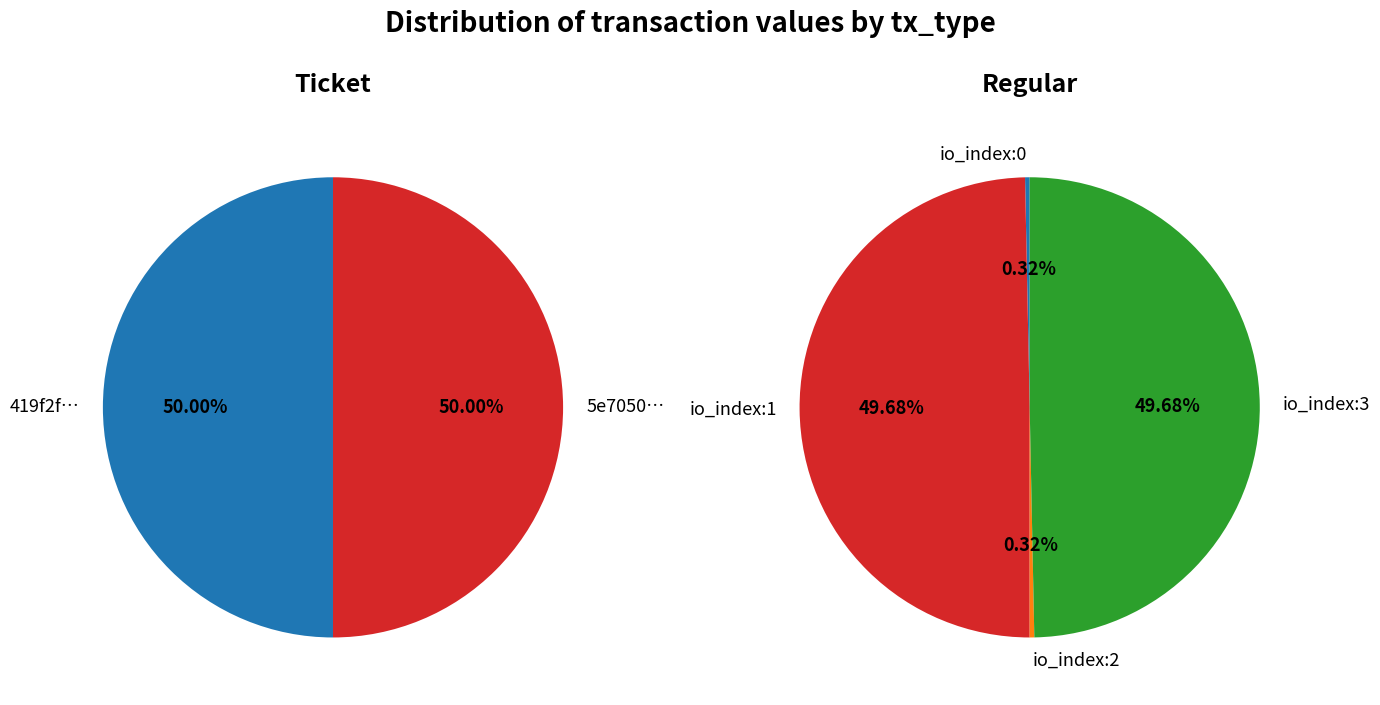

How many slices are in this pie chart?

4